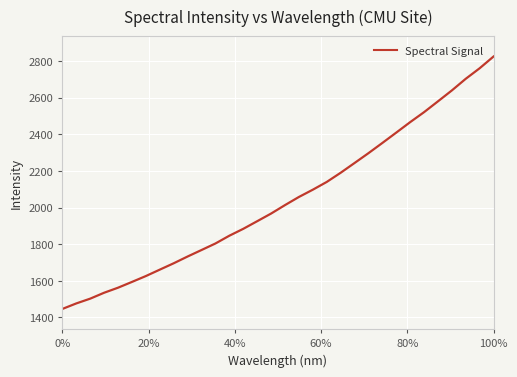

What is the smallest value displayed?

1446.4